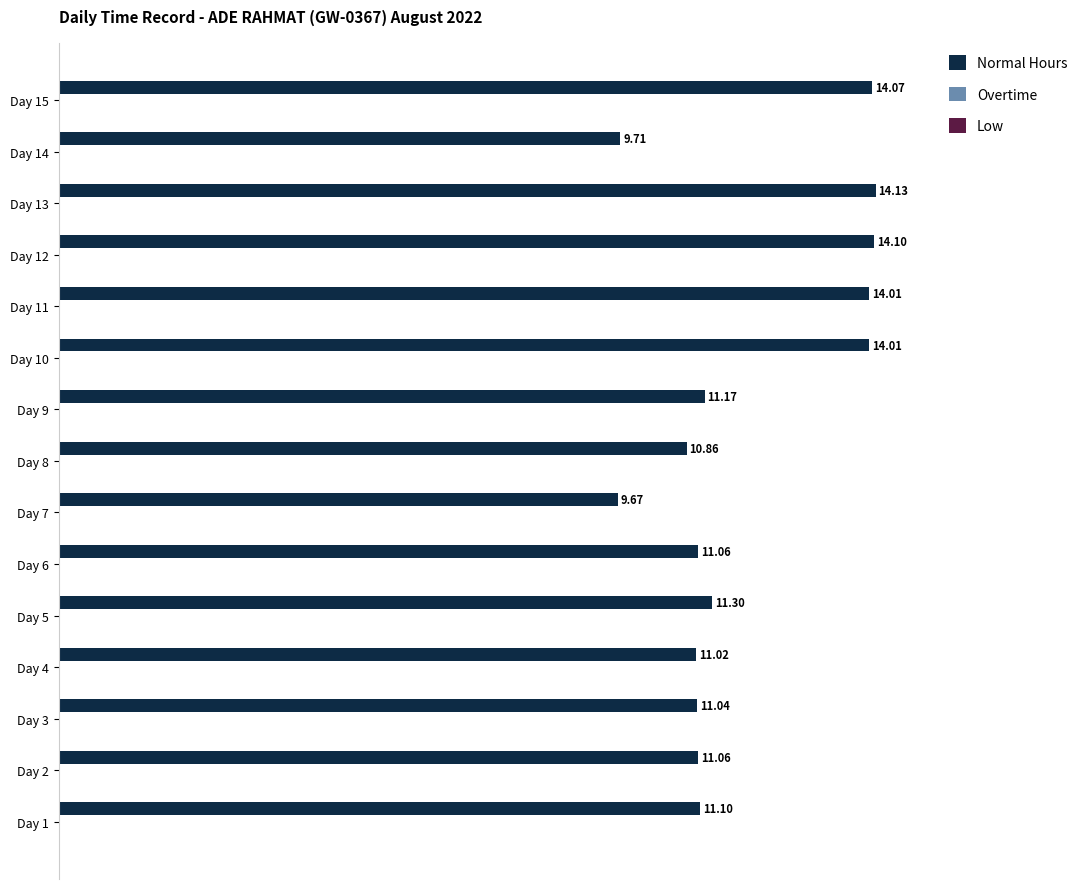

What is the sum of the values at Day 15 and Day 9?

25.2